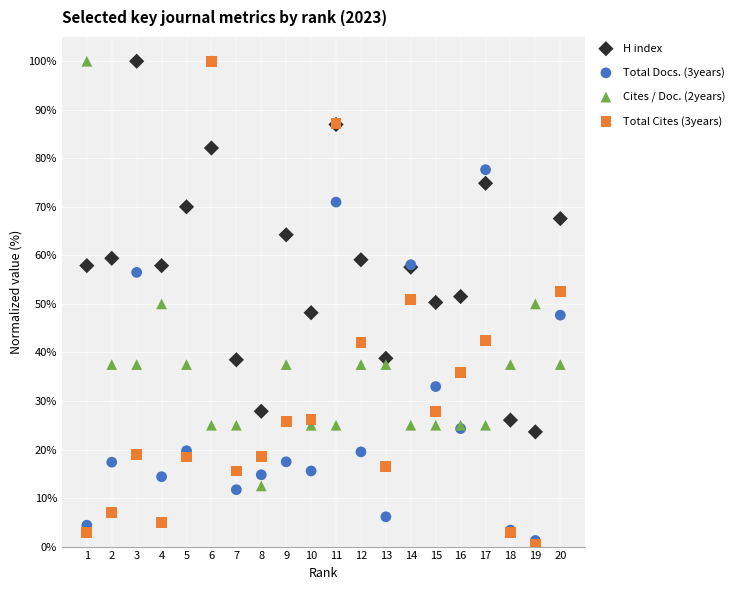

What are all the series names shown in the legend?

H index, Total Docs. (3years), Cites / Doc. (2years), Total Cites (3years)